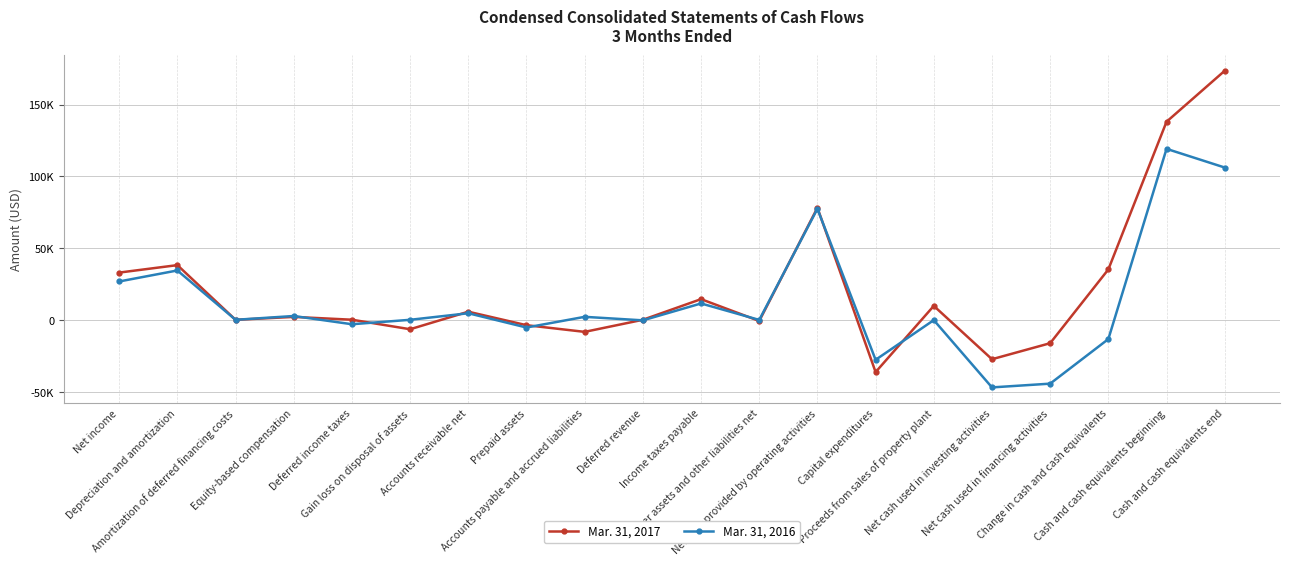

True or false: Mar. 31, 2017 has more than 1 points higher than both neighbors.

True